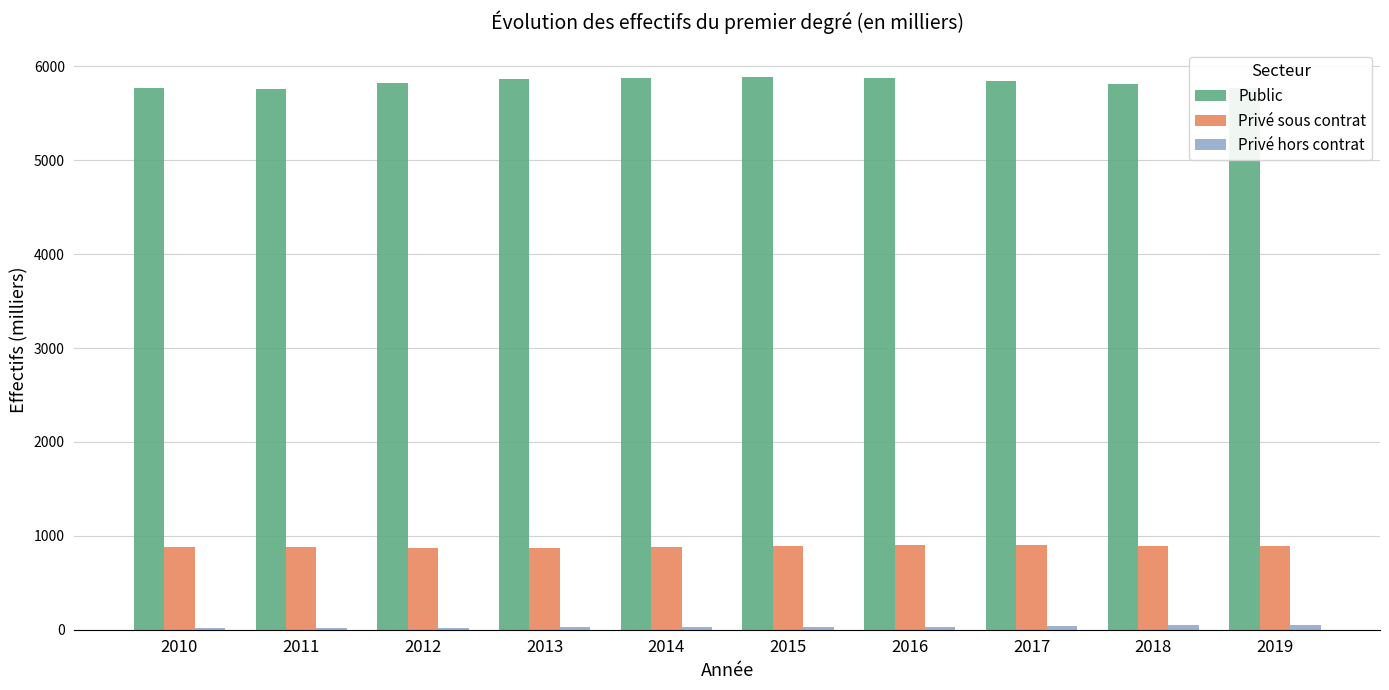

What is the maximum value for Public?

5885.3